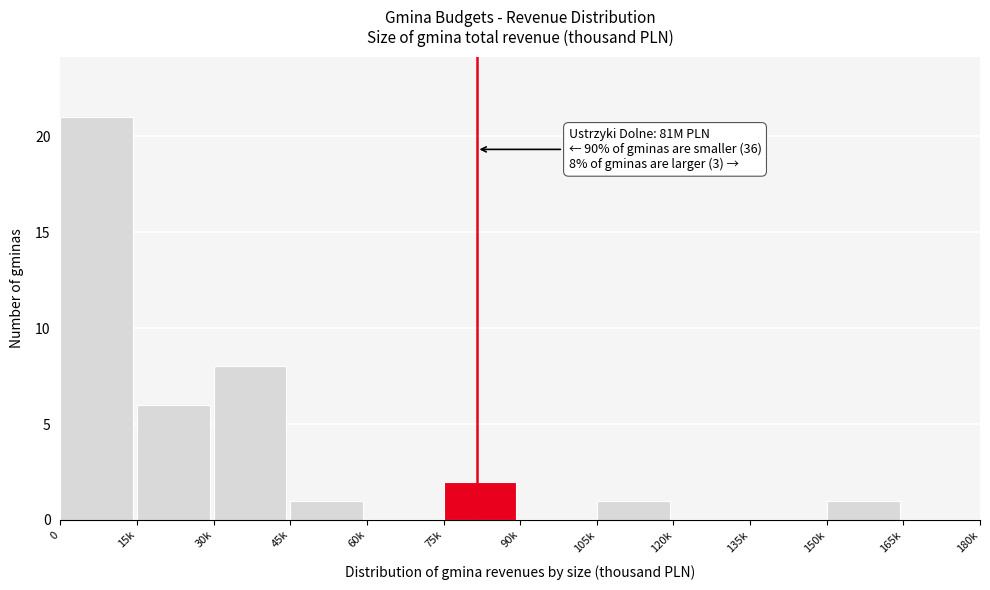

Reading left to right, what are all the values shown in this chart?

0=21	15k=6	30k=8	45k=1	60k=0	75k=2	90k=0	105k=1	120k=0	135k=0	150k=1	165k=0